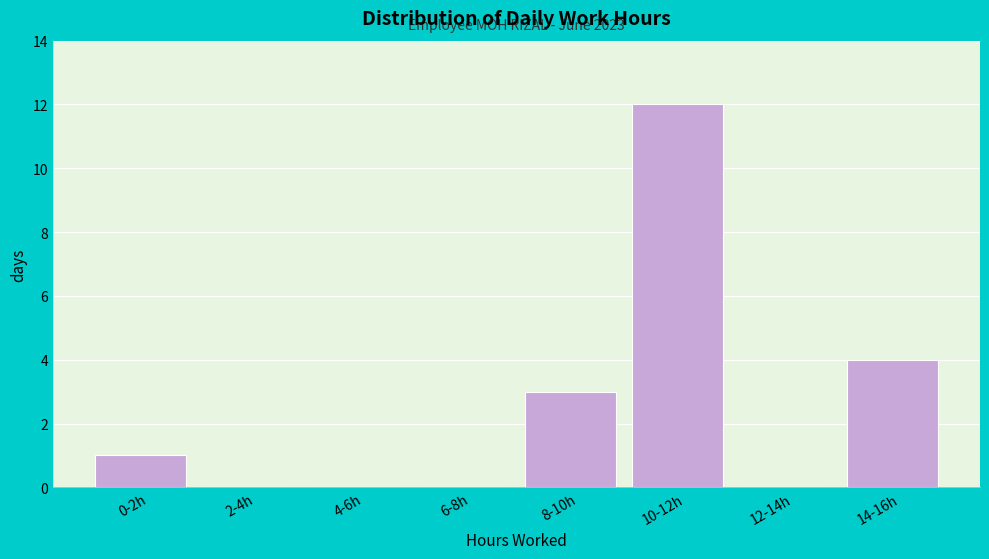

Reading right to left, what are all the values shown in this chart?

14-16h=4	12-14h=0	10-12h=12	8-10h=3	6-8h=0	4-6h=0	2-4h=0	0-2h=1